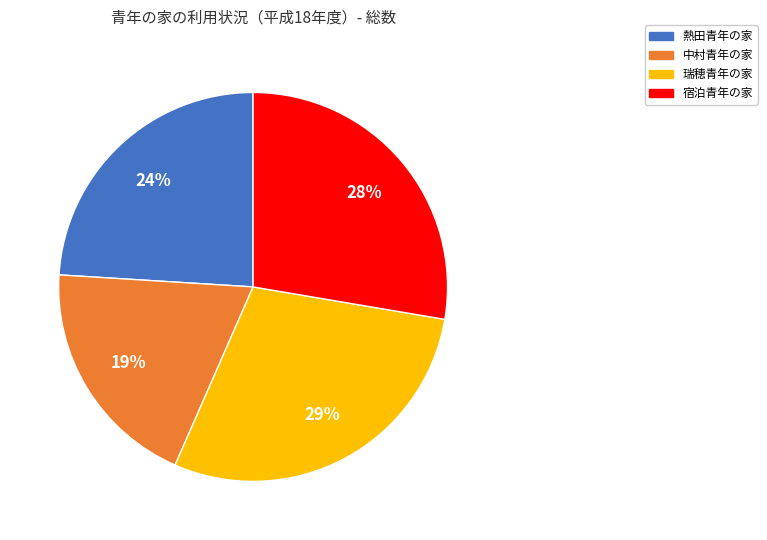

Between 宿泊青年の家 and 熱田青年の家, which is larger?

宿泊青年の家